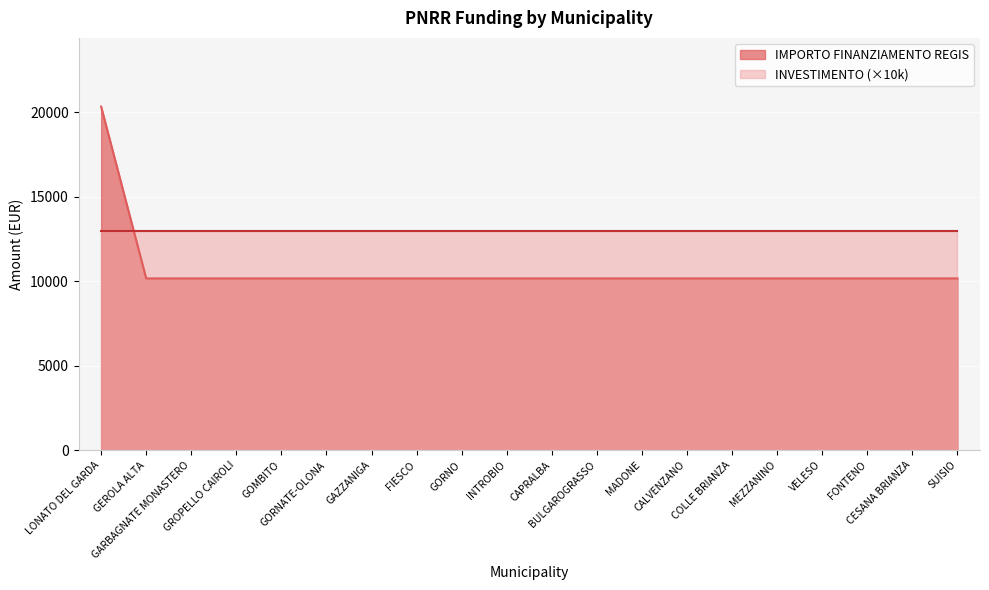

Reading left to right, list all the values displayed in this chart.

LONATO DEL GARDA=20344	GEROLA ALTA=10172	GARBAGNATE MONASTERO=10172	GROPELLO CAIROLI=10172	GOMBITO=10172	GORNATE-OLONA=10172	GAZZANIGA=10172	FIESCO=10172	GORNO=10172	INTROBIO=10172	CAPRALBA=10172	BULGAROGRASSO=10172	MADONE=10172	CALVENZANO=10172	COLLE BRIANZA=10172	MEZZANINO=10172	VELESO=10172	FONTENO=10172	CESANA BRIANZA=10172	SUISIO=10172